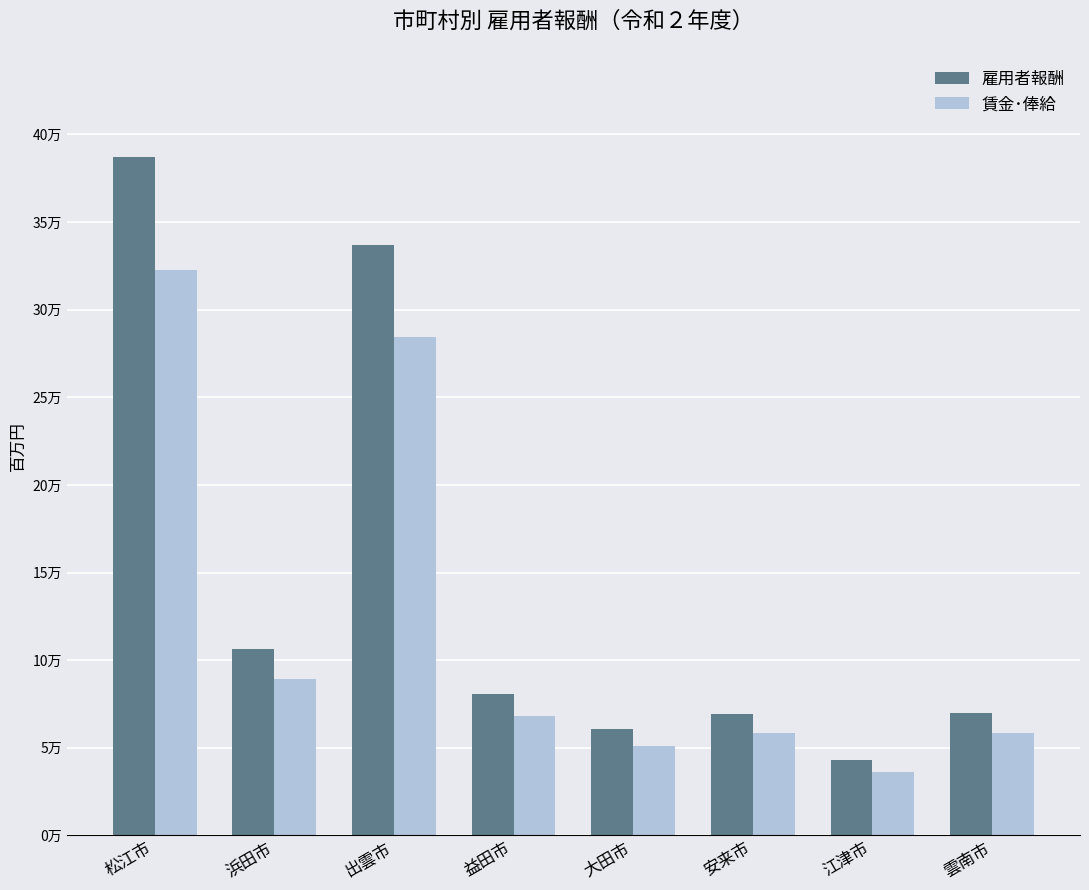

Which series has the largest total across all categories?

雇用者報酬